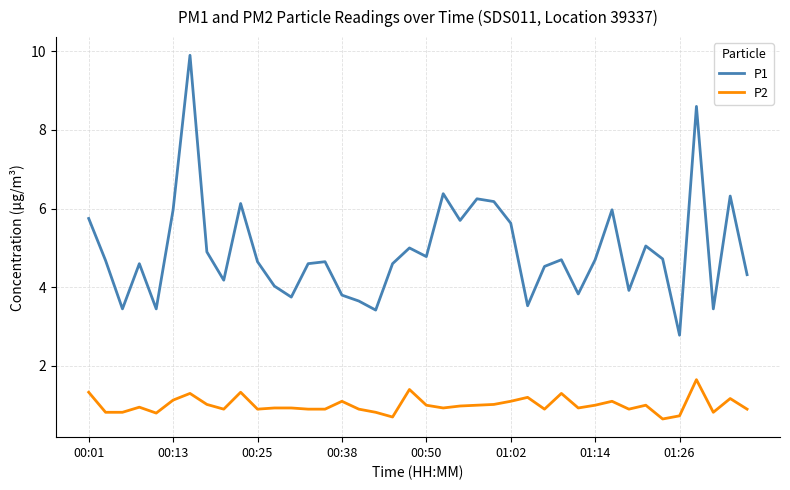

Which series has the largest range (max minus min)?

P1